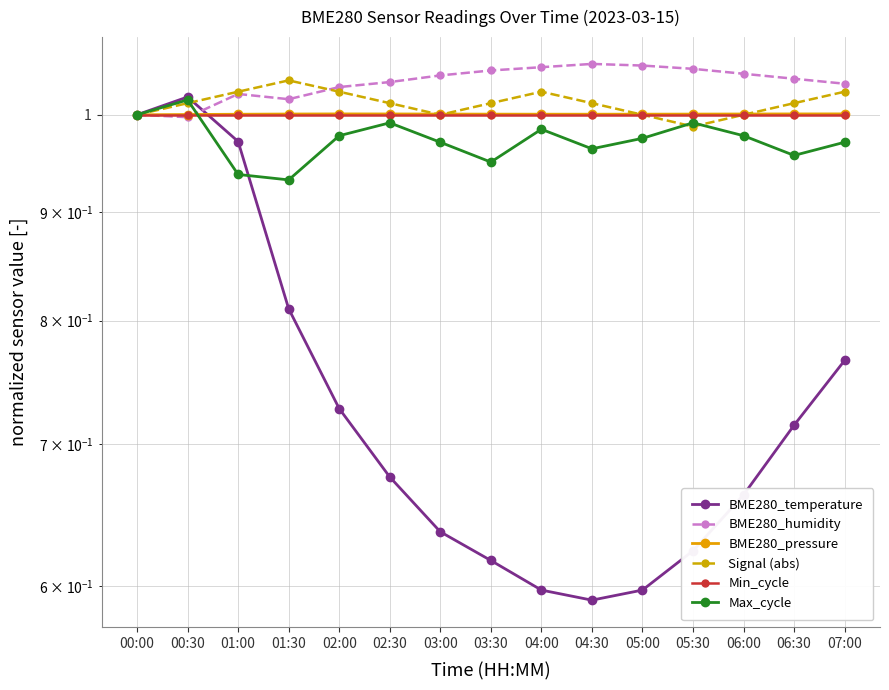

Which series ends up on top after the final intersection of BME280_pressure and Max_cycle?

BME280_pressure